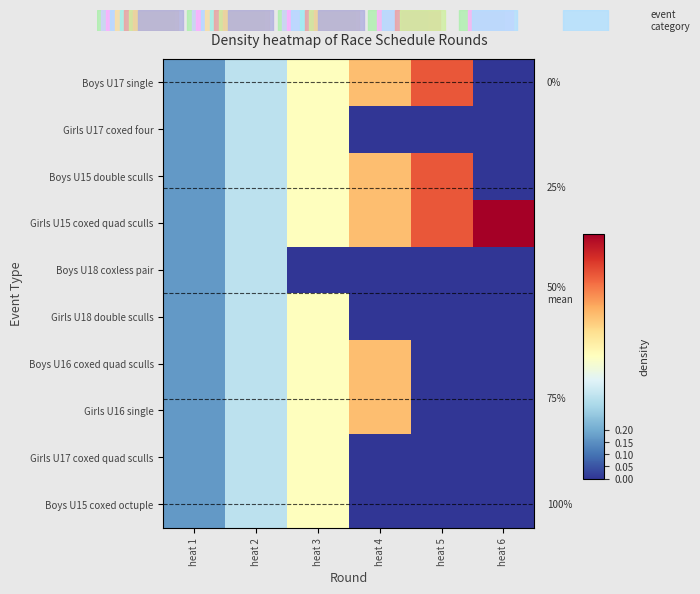

At which category does the chart reach its peak across all series?

heat 6